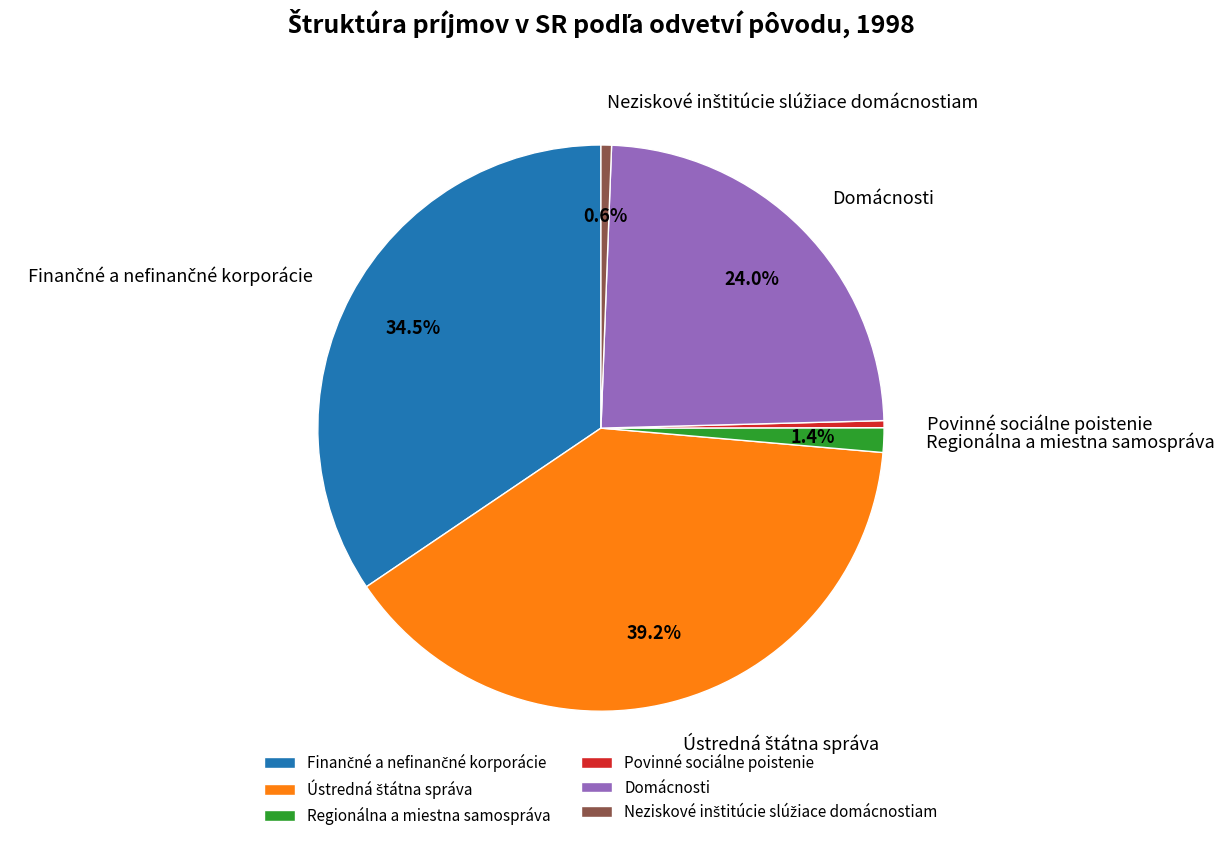

Is there any slice that represents more than half of the pie?

No